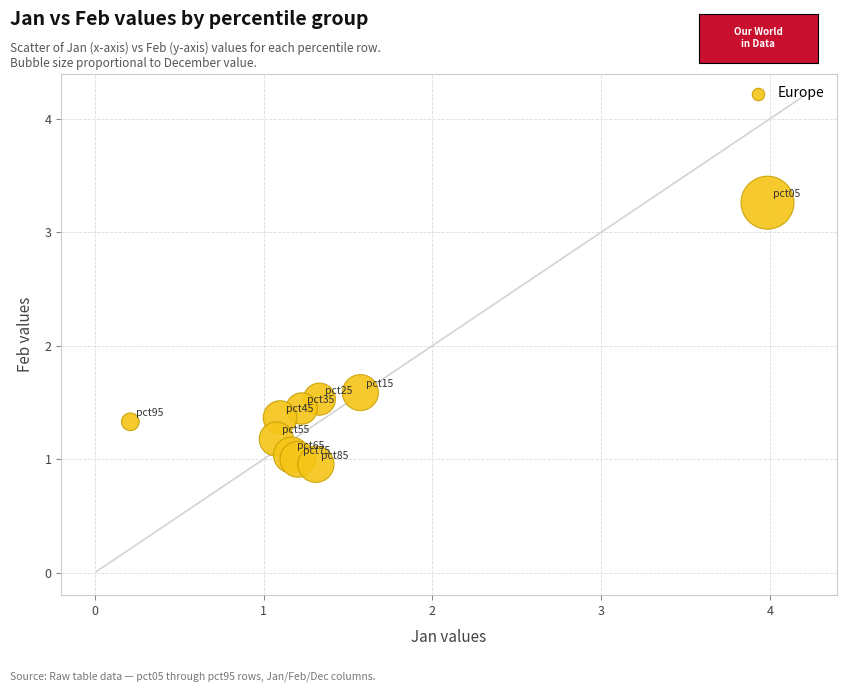

What Y value in the scatter plot is closest to 2?

1.6